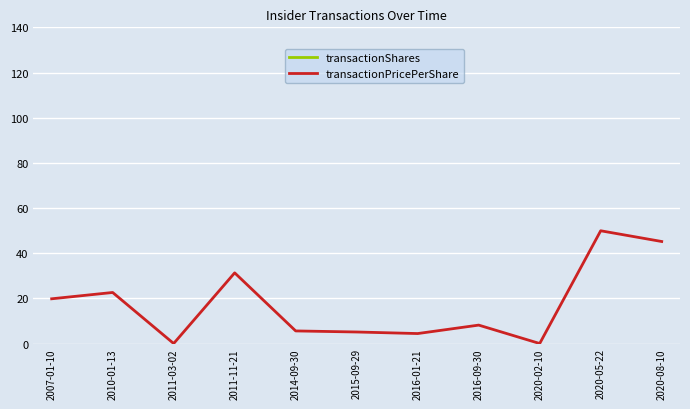

What is the difference between the maximum and minimum values in the transactionShares series?

16200.0